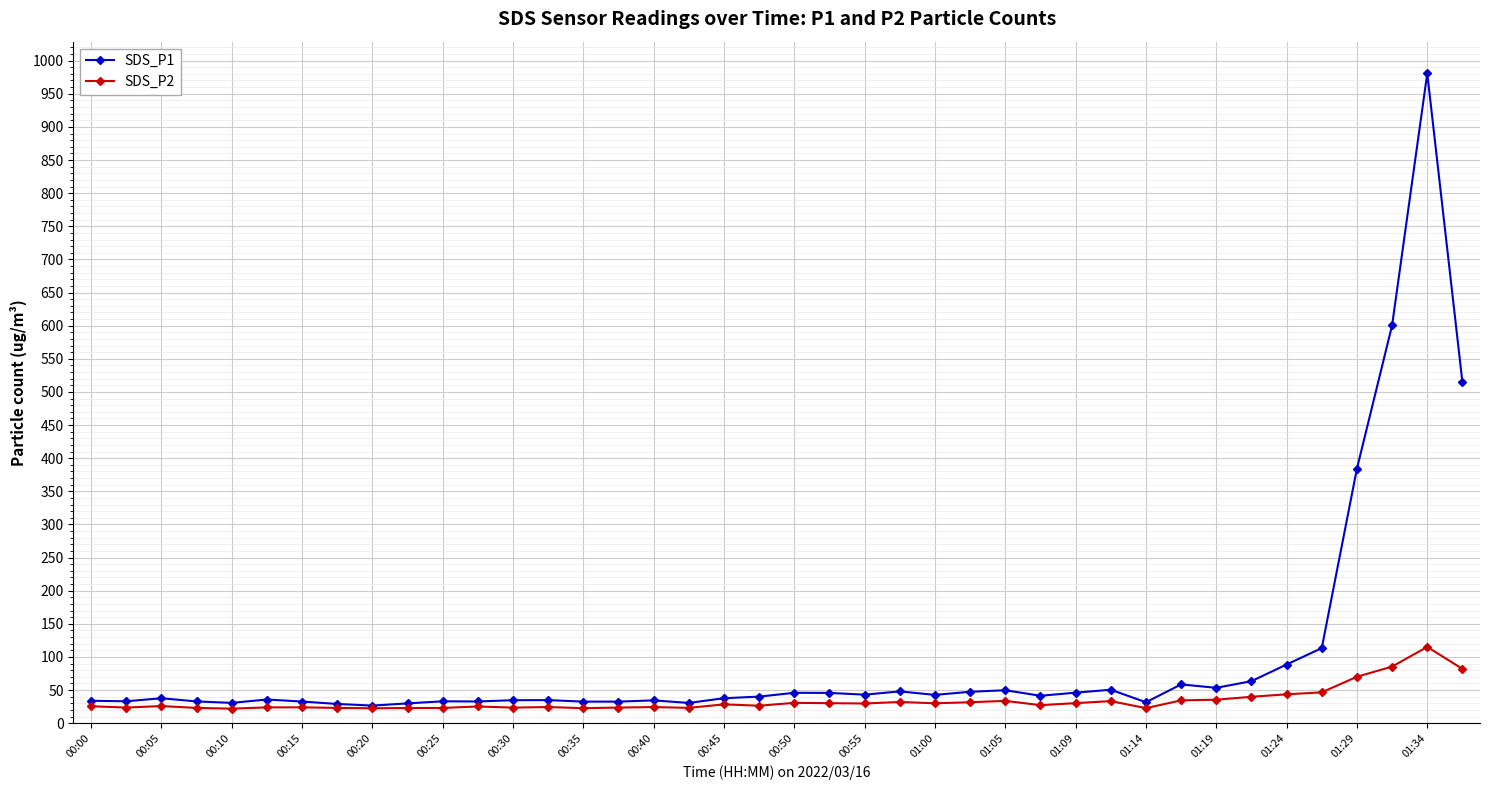

What is the maximum value for SDS_P1?

980.7